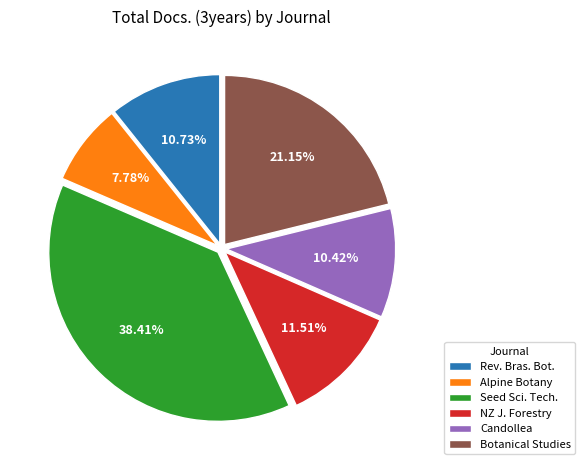

How many segments does this pie chart have?

6